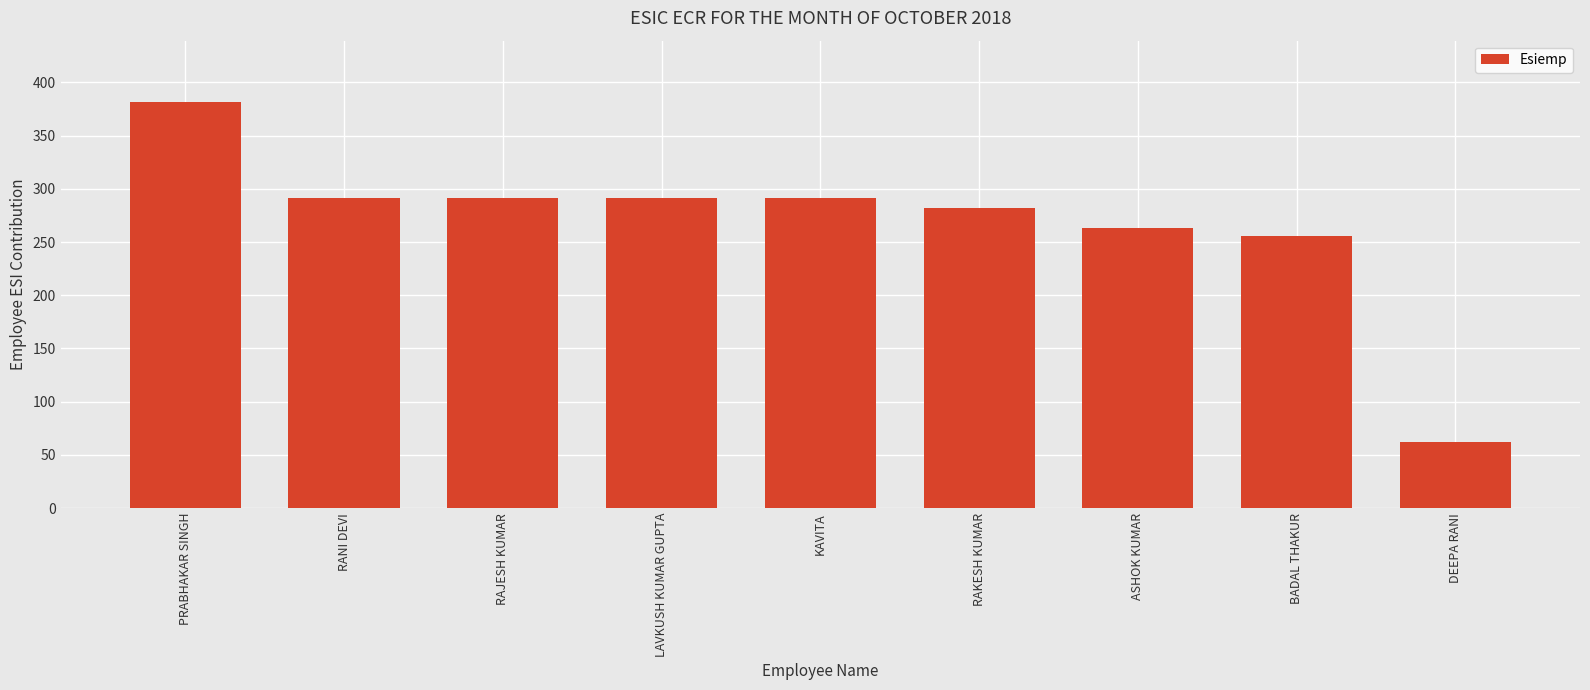

How many values are below 291?

4